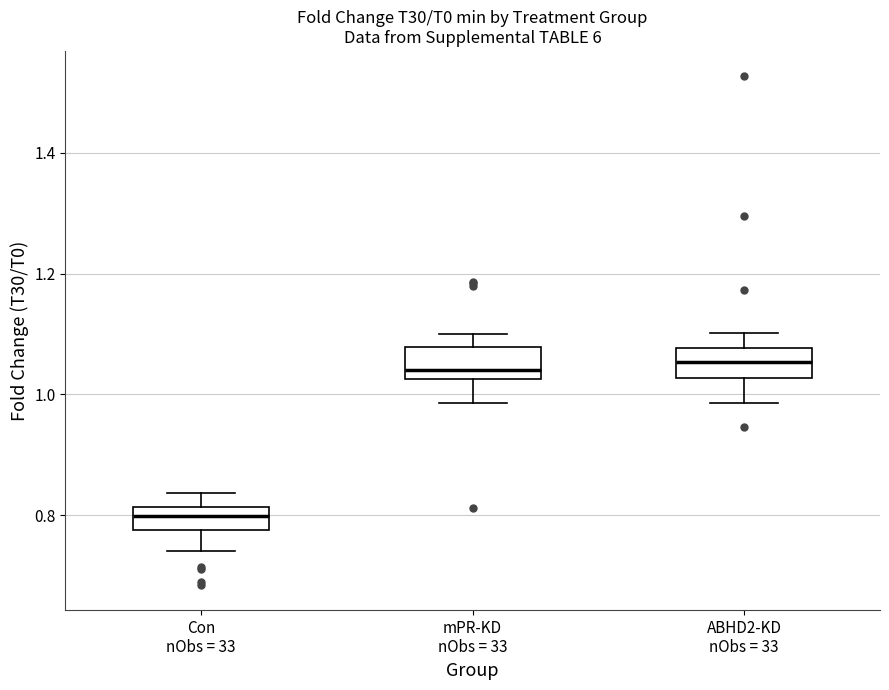

Reading left to right, read every box against the y-axis: the position of its median line, the range the box covers, and the ends of its whiskers. The values are not printed on the chart, so give them approximately, as read against the axis.

Con nObs = 33: median 0.80, box 0.78 to 0.82, whiskers 0.74 to 0.84
mPR-KD nObs = 33: median 1.04, box 1.02 to 1.08, whiskers 0.98 to 1.10
ABHD2-KD nObs = 33: median 1.06, box 1.02 to 1.08, whiskers 0.98 to 1.10